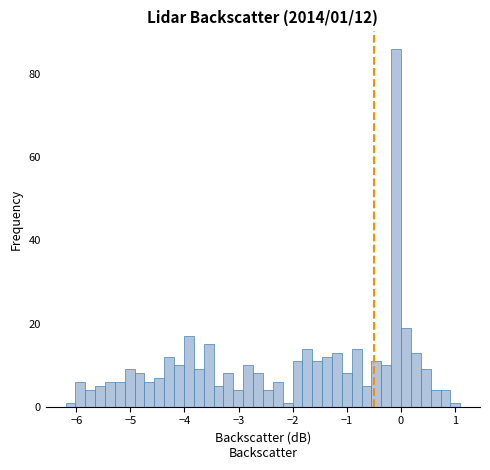

Around what value on the x-axis is the tallest bar? Give the approximate position of its centre, as read against the axis.

-0.1